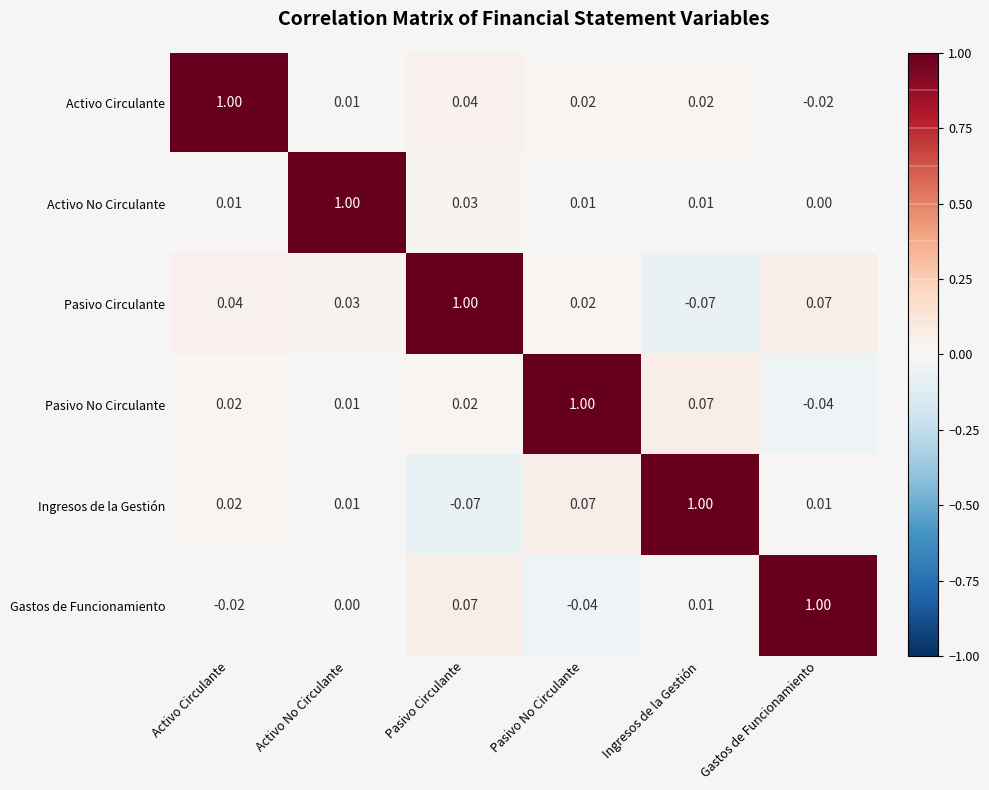

How many distinct data groups are displayed?

6